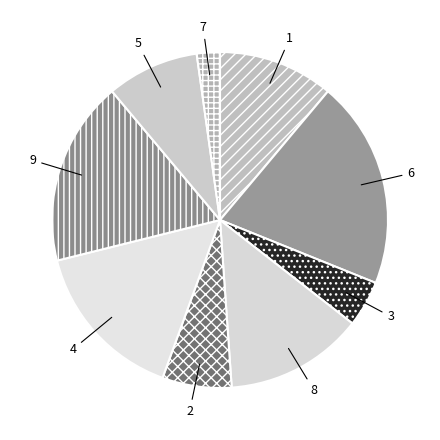

Is it true that 7 is 2% of the pie?

True